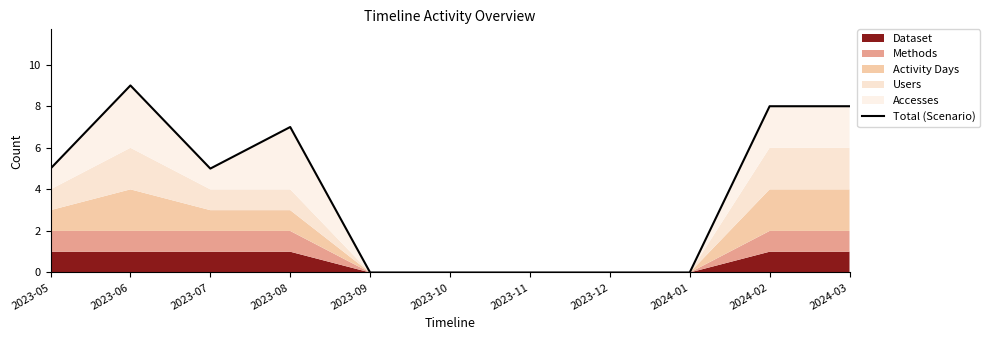

Reading left to right, list all the values displayed in this chart.

5	9	5	7	0	0	0	0	0	8	8